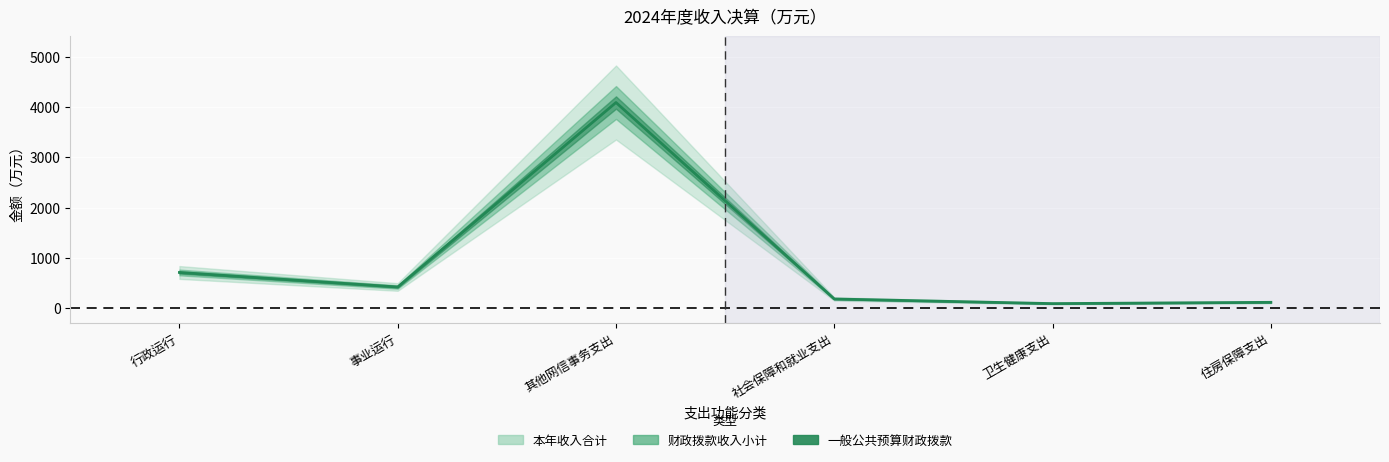

What is the maximum value shown in the chart?

4092.3